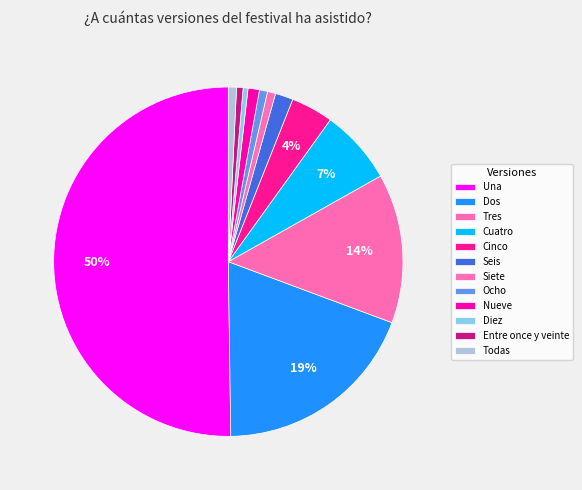

How many segments does this pie chart have?

12